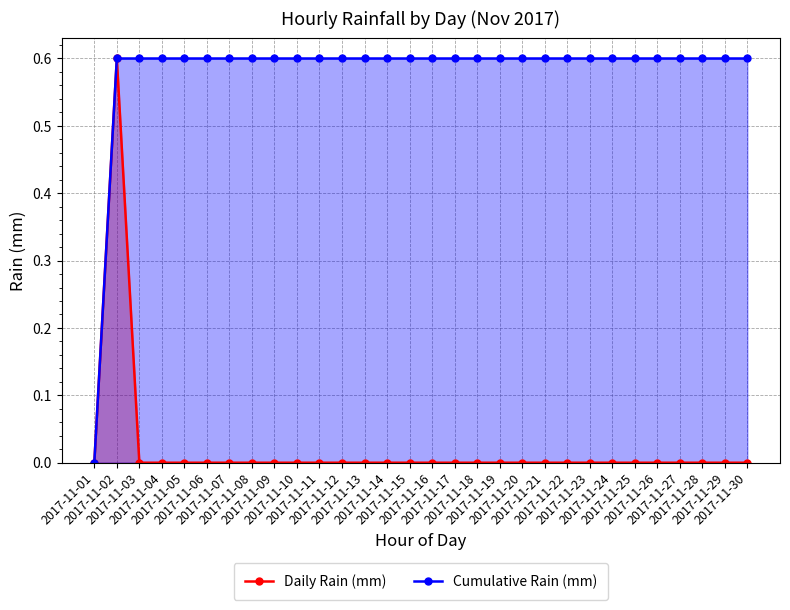

True or false: Cumulative Rain (mm) and Daily Rain (mm) cross at least once.

False